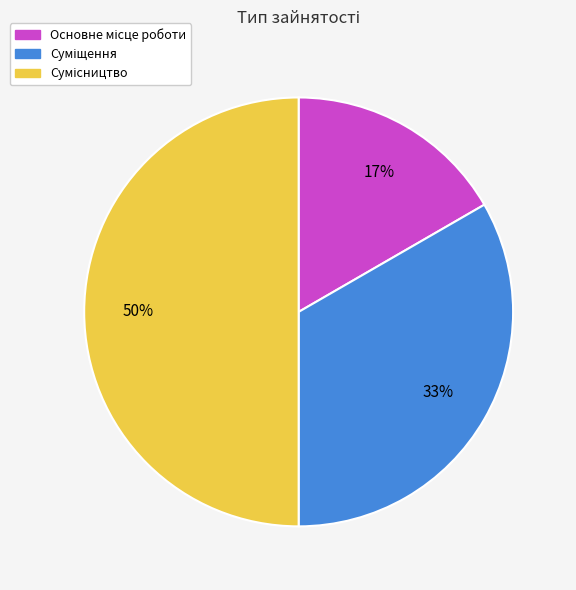

To the nearest percent, what is the average slice percentage?

33%